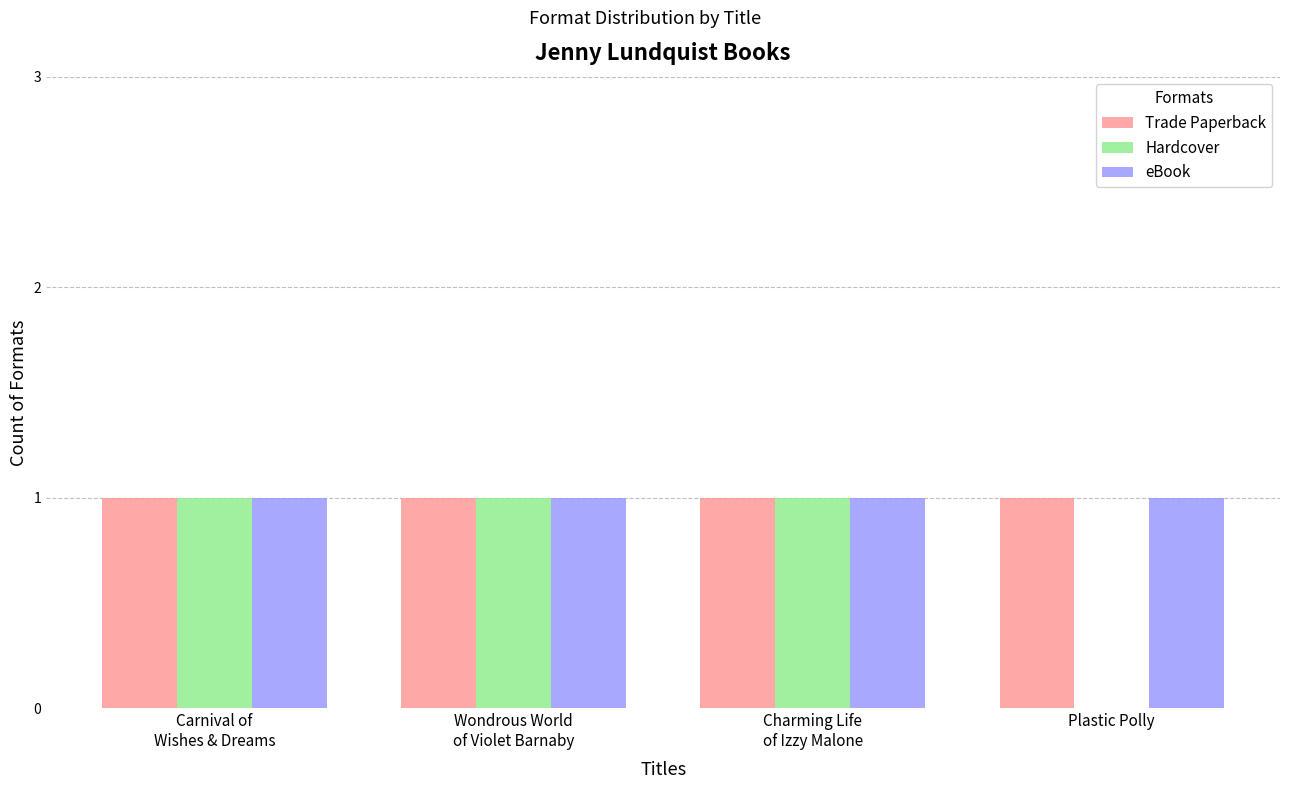

What is the sum of all Hardcover values?

3